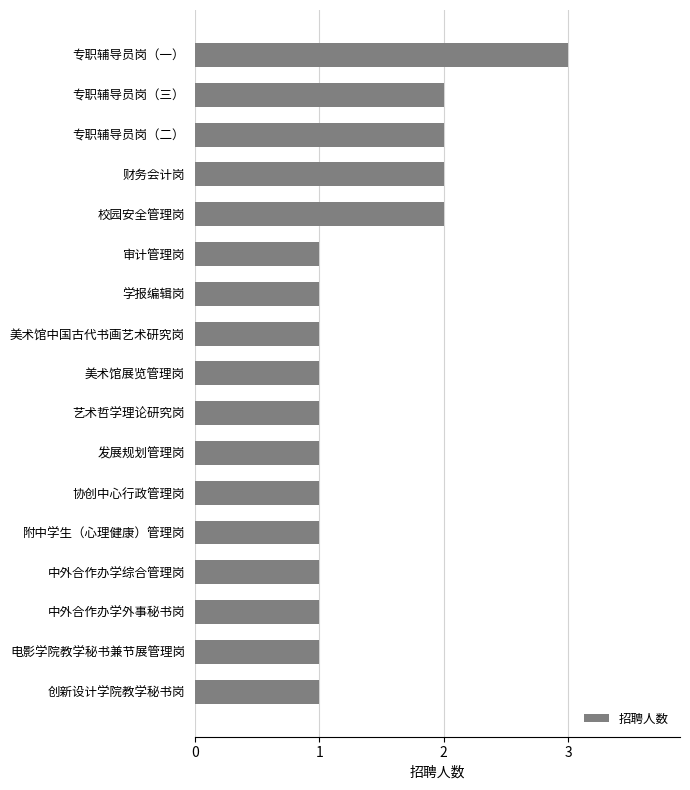

What is the greatest value displayed?

3